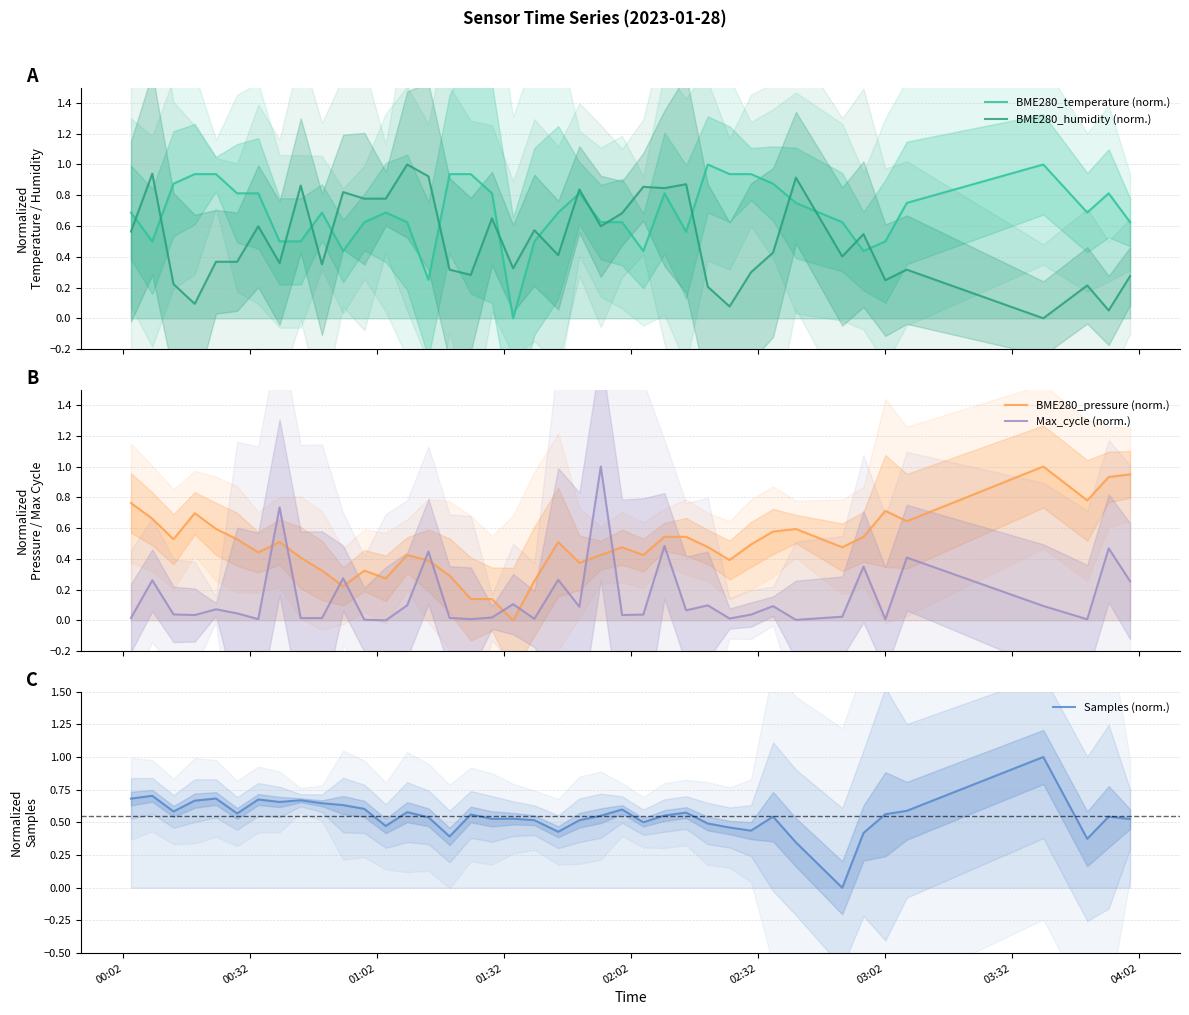

Reading right to left, what are all the values shown in this chart?

BME280_temperature (norm.): 0.6	0.8	0.7	1.0	0.8	0.5	0.4	0.6	0.8	0.9	0.9	0.9	1.0	0.6	0.8	0.4	0.6	0.6	0.8	0.7	0.5	0.0	0.8	0.9	0.9	0.2	0.6	0.7	0.6	0.4	0.7	0.5	0.5	0.8	0.8	0.9	0.9	0.9	0.5	0.7
BME280_humidity (norm.): 0.3	0.1	0.2	0.0	0.3	0.2	0.5	0.4	0.9	0.4	0.3	0.1	0.2	0.9	0.8	0.9	0.7	0.6	0.8	0.4	0.6	0.3	0.6	0.3	0.3	0.9	1.0	0.8	0.8	0.8	0.4	0.9	0.4	0.6	0.4	0.4	0.1	0.2	0.9	0.6
BME280_pressure (norm.): 0.9	0.9	0.8	1.0	0.6	0.7	0.5	0.5	0.6	0.6	0.5	0.4	0.5	0.5	0.5	0.4	0.5	0.4	0.4	0.5	0.3	0.0	0.1	0.1	0.3	0.4	0.4	0.3	0.3	0.2	0.3	0.4	0.5	0.4	0.5	0.6	0.7	0.5	0.7	0.8
Max_cycle (norm.): 0.3	0.5	0.0	0.1	0.4	0.0	0.3	0.0	0.0	0.1	0.0	0.0	0.1	0.1	0.5	0.0	0.0	1.0	0.1	0.3	0.0	0.1	0.0	0.0	0.0	0.4	0.1	0.0	0.0	0.3	0.0	0.0	0.7	0.0	0.0	0.1	0.0	0.0	0.3	0.0
Samples (norm.): 0.5	0.5	0.4	1.0	0.6	0.6	0.4	0.0	0.3	0.5	0.4	0.5	0.5	0.6	0.6	0.5	0.6	0.6	0.5	0.4	0.5	0.5	0.5	0.6	0.4	0.5	0.6	0.5	0.6	0.6	0.6	0.7	0.7	0.7	0.6	0.7	0.7	0.6	0.7	0.7